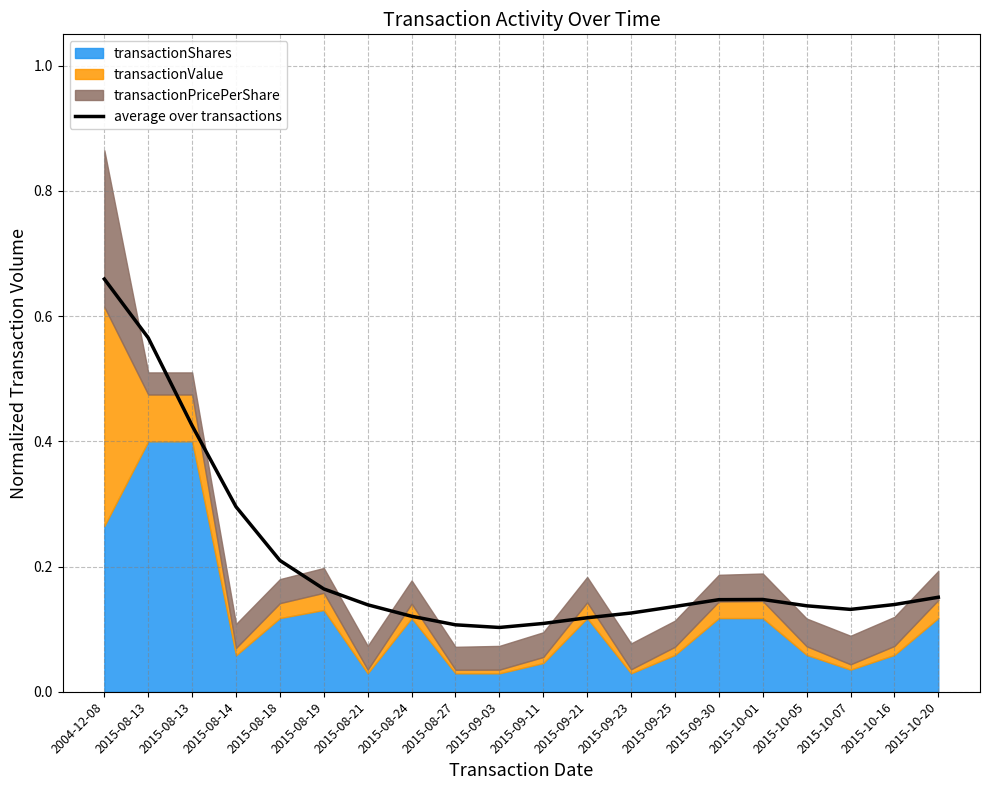

How many points are higher than both their immediate neighbors (excluding endpoints)?

1